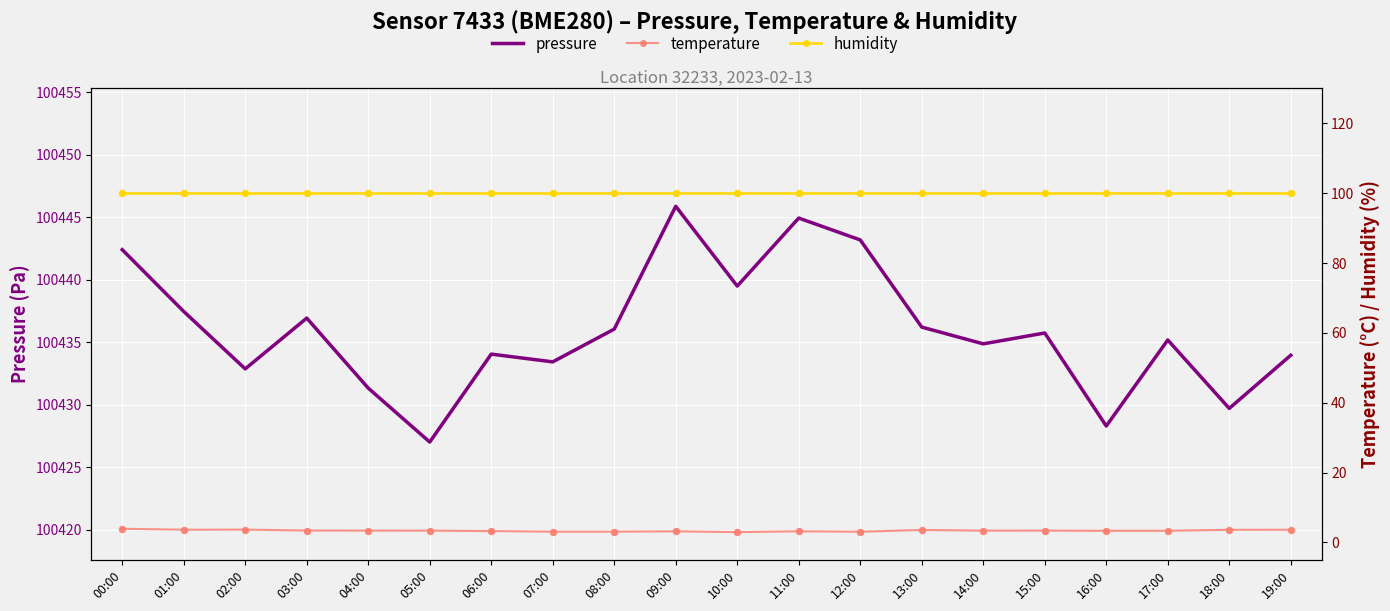

At how many categories does at least one series exceed 64767?

20